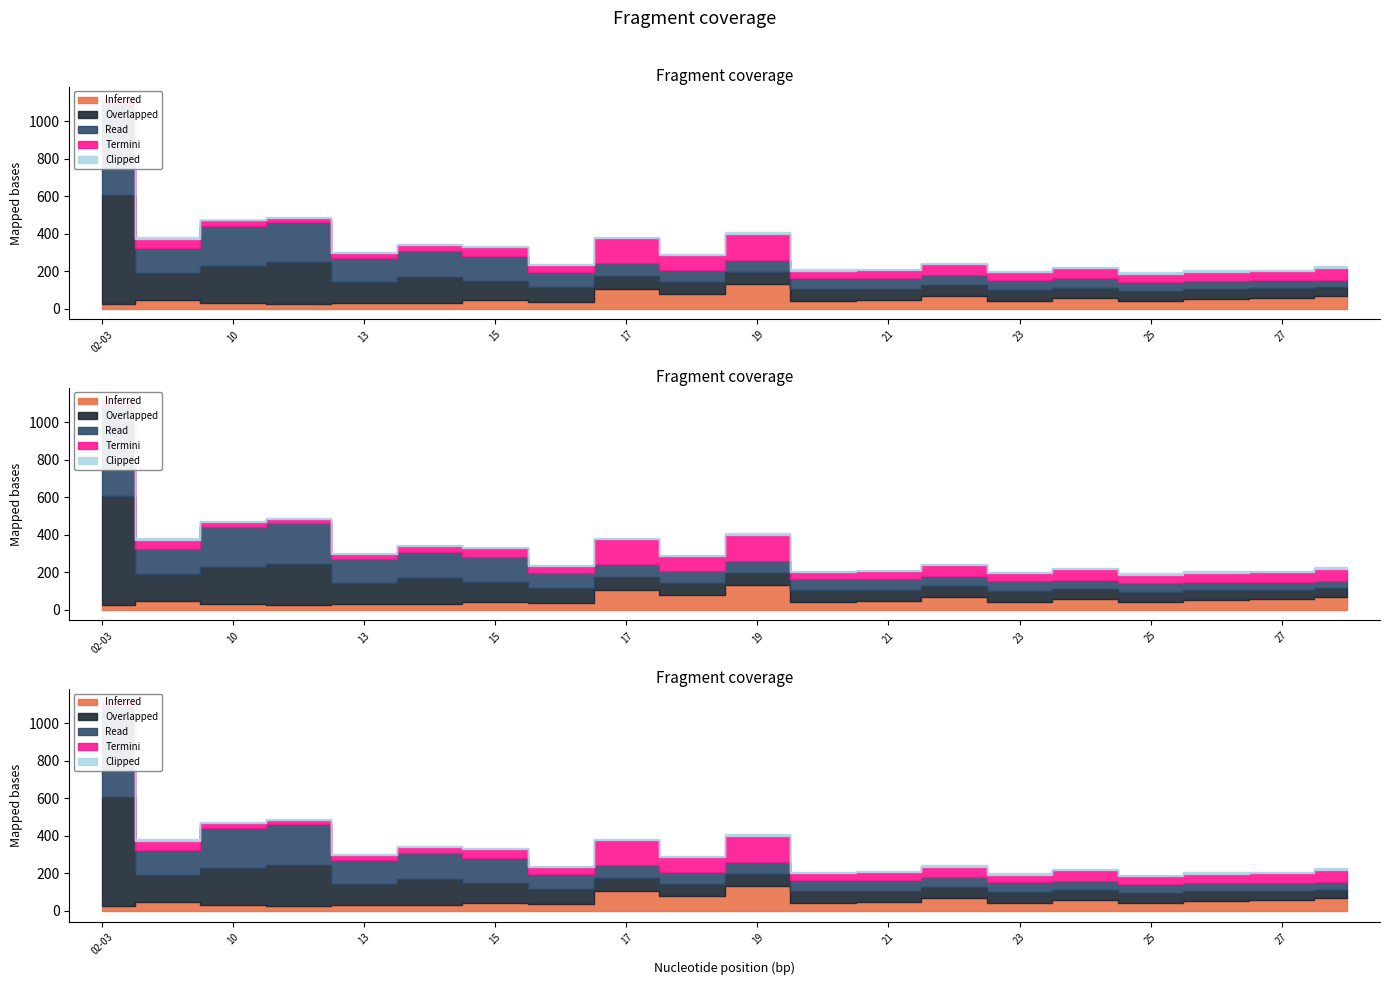

Is the value of Overlapped at 15 greater than the value of Inferred at 22?

Yes